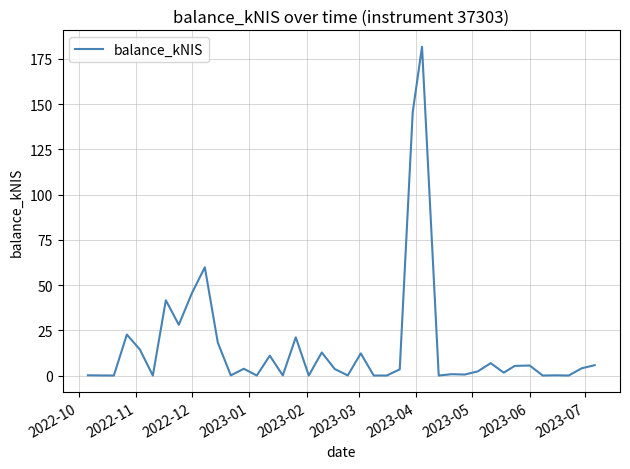

How many lines are shown in the chart?

1